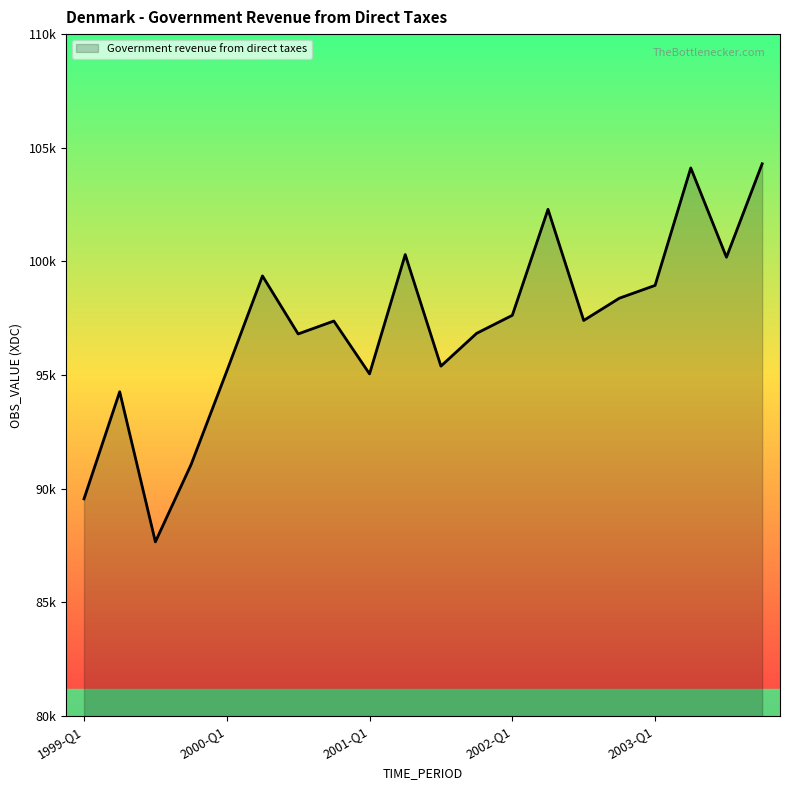

Reading left to right, transcribe all the data shown in this chart.

89557.2	94269.3	87667.3	91065.3	95173.1	99364.3	96811.9	97379.8	95054.6	100302.2	95395.9	96838.4	97631.0	102291.8	97404.6	98384.7	98946.3	104113.7	100185.8	104295.9